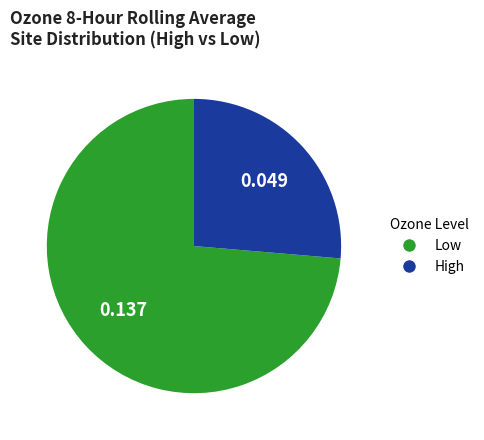

How many segments does this pie chart have?

2